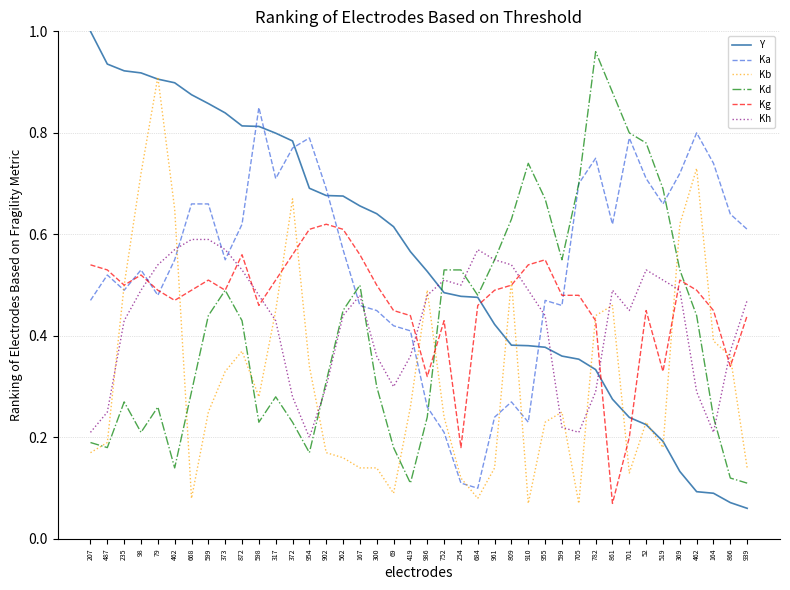

What are all the series names shown in the legend?

Y, Ka, Kb, Kd, Kg, Kh